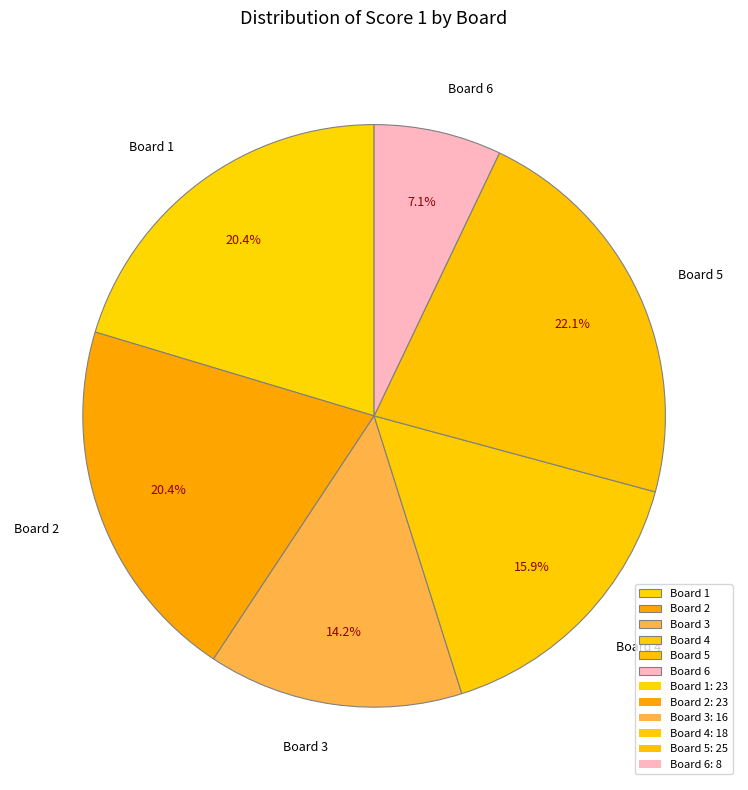

Do Board 3 and Board 4 together represent more than half of the pie?

No